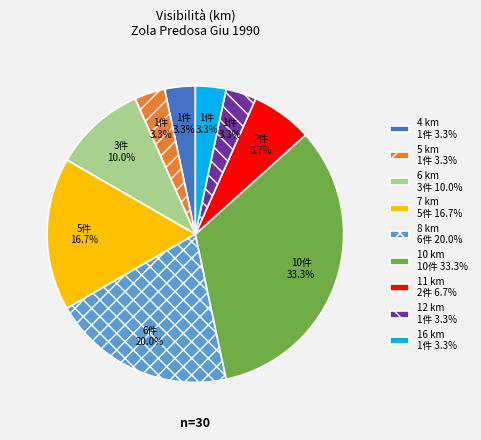

Which has a higher value, 16 km 1件 3.3% or 6 km 3件 10.0%?

6 km 3件 10.0%